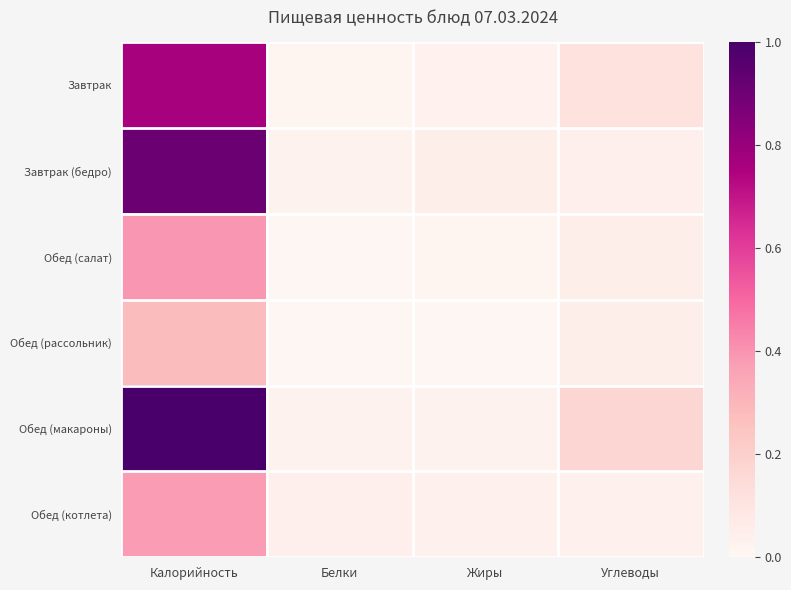

Which series has the largest total across all categories?

Обед (макароны)